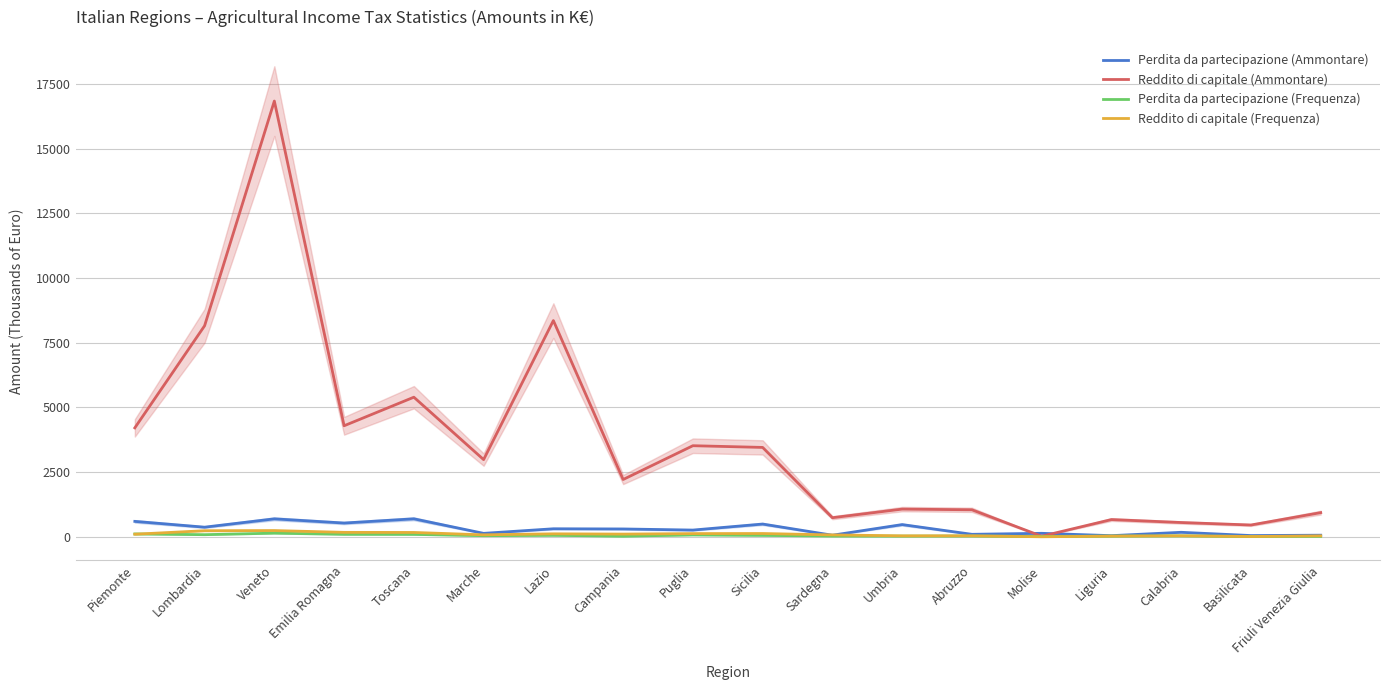

True or false: Perdita da partecipazione (Ammontare) and Perdita da partecipazione (Frequenza) cross at least once.

False